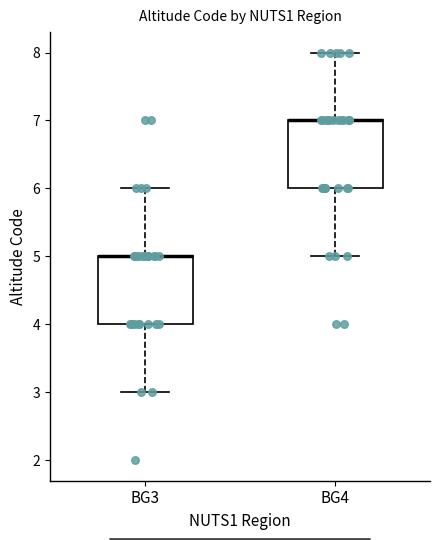

Where is the upper edge of the box for BG4 on the y-axis? The values are not printed on the chart, so give them approximately, as read against the axis.

7